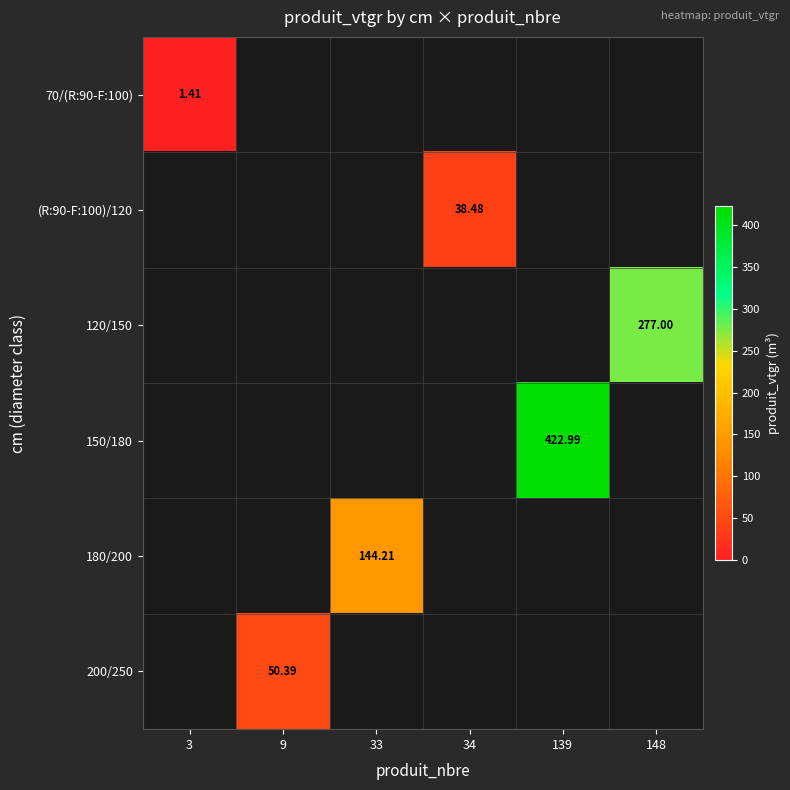

How many values in (R:90-F:100)/120 are above zero?

1